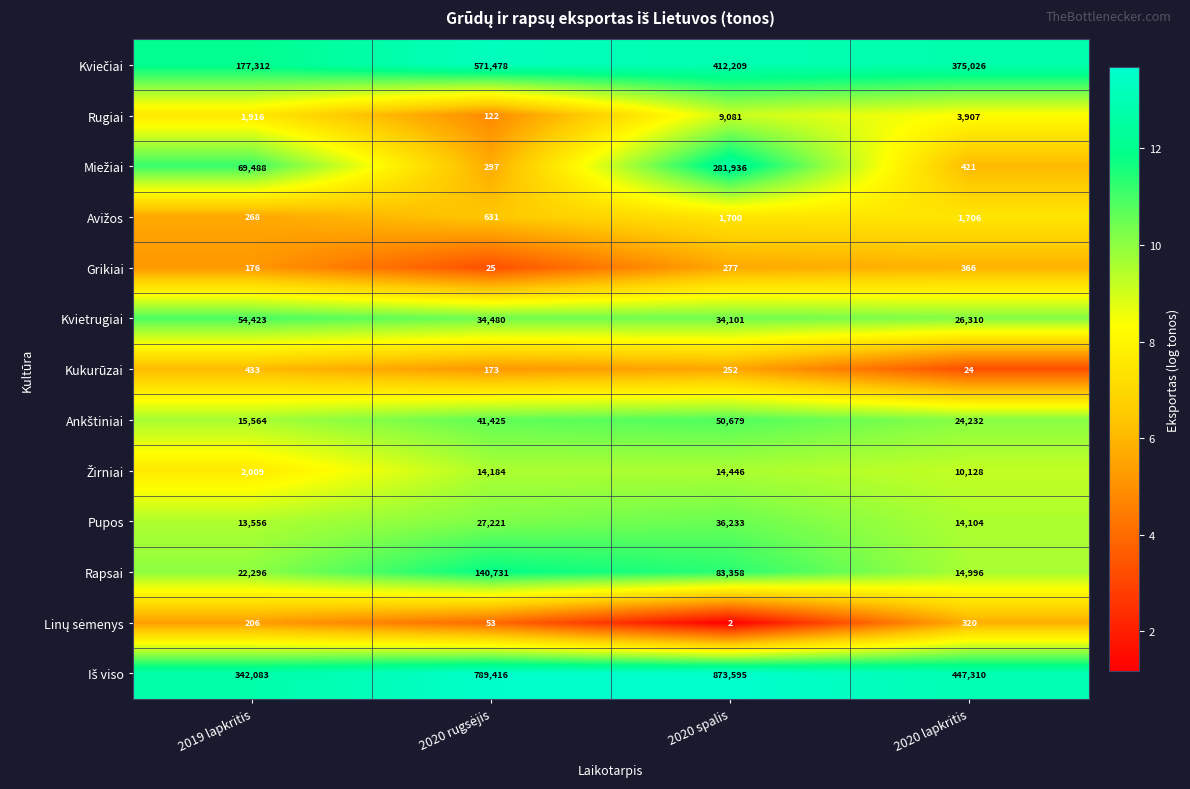

What is the approximate value of Kukurūzai at 2020 lapkritis, to the nearest 10?

20